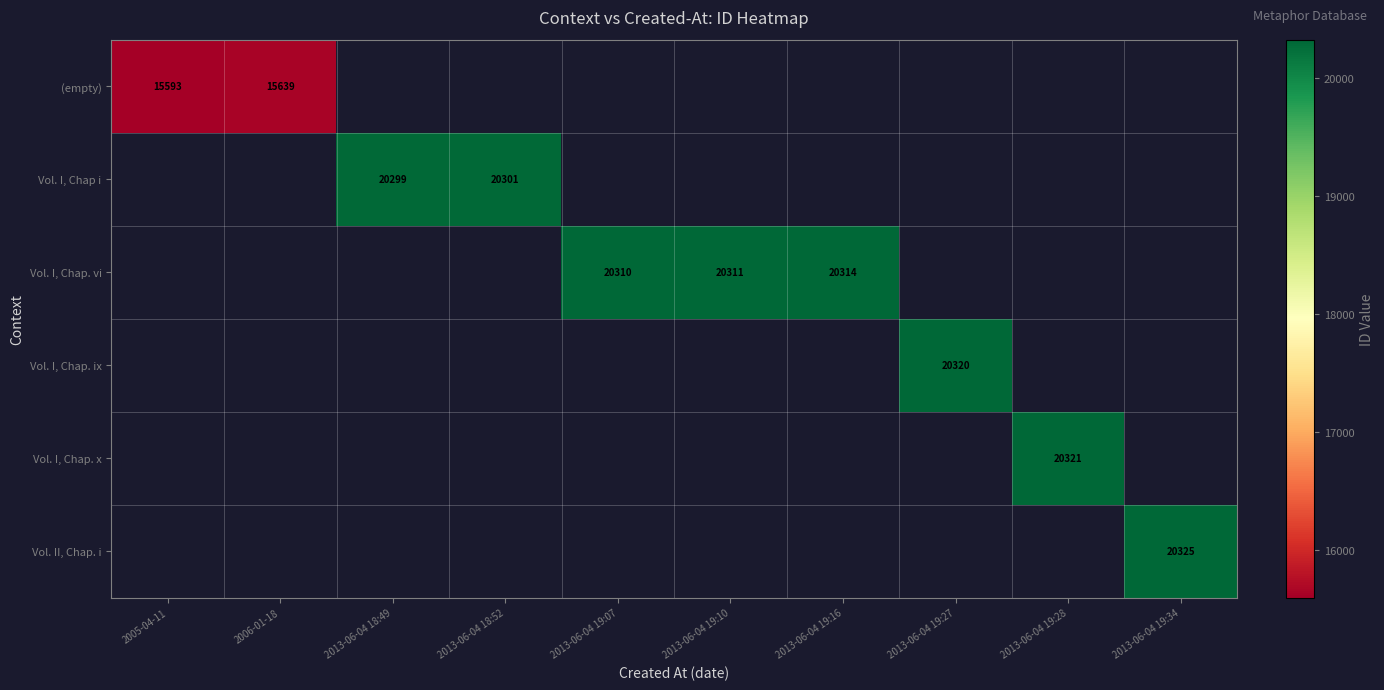

How many categories are shown in the chart?

10